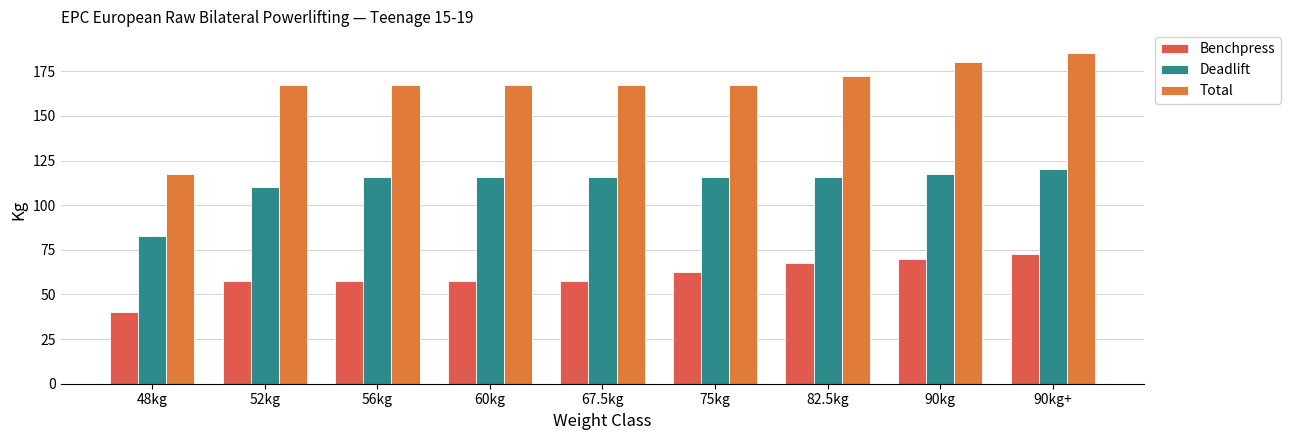

Count the number of data series in this chart.

3